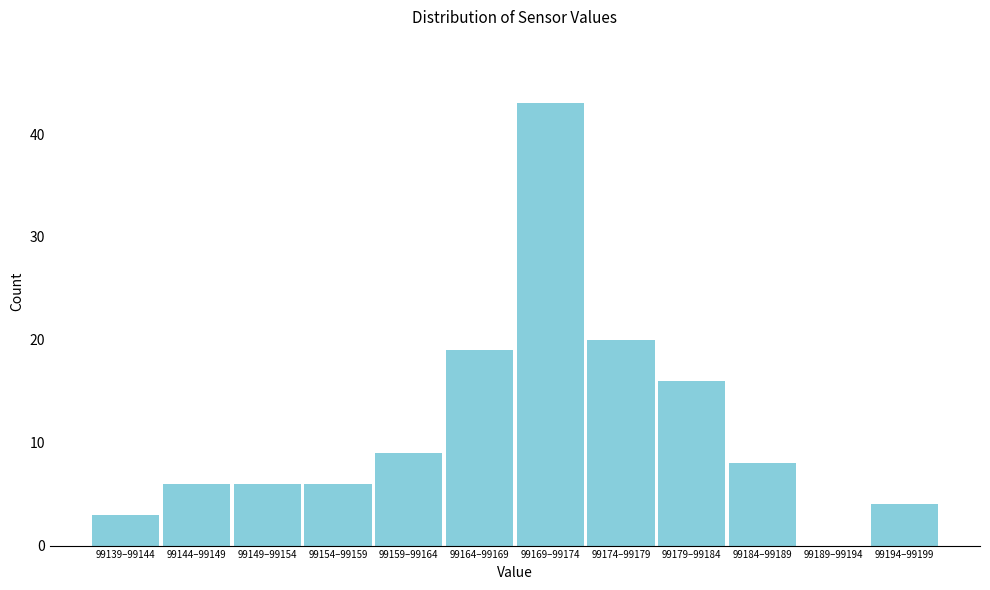

Reading left to right, list all the values displayed in this chart.

99139–99144=3	99144–99149=6	99149–99154=6	99154–99159=6	99159–99164=9	99164–99169=19	99169–99174=43	99174–99179=20	99179–99184=16	99184–99189=8	99189–99194=0	99194–99199=4